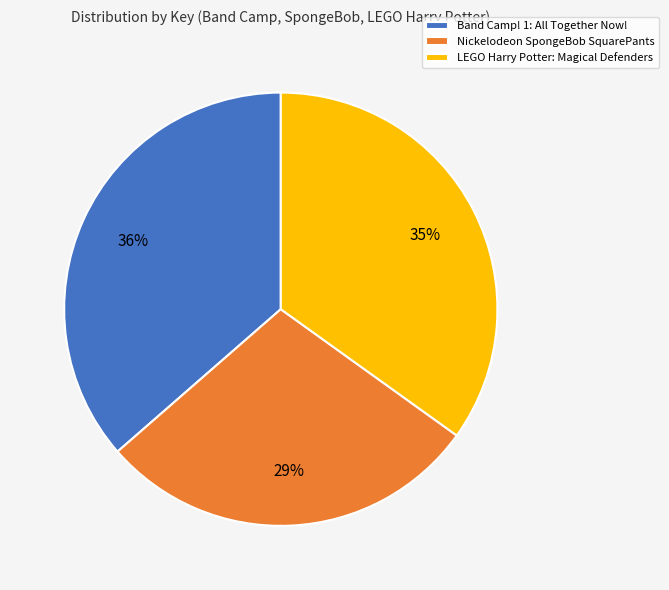

Is Nickelodeon SpongeBob SquarePants the majority of the pie?

No